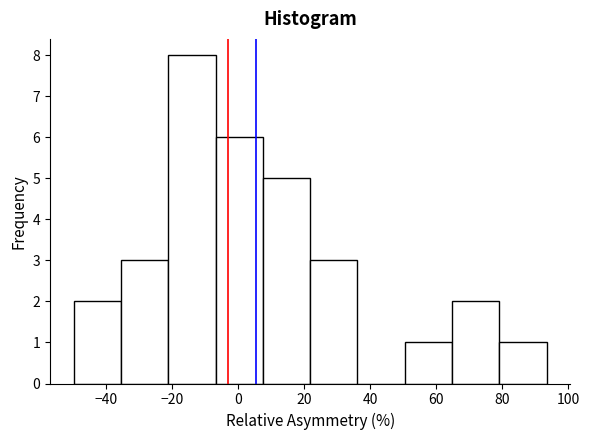

What is the height of the bar covering -50 to -36 on the x-axis? Neither the bar edges nor the heights are printed on the chart, so give them approximately, as read against the axes.

2